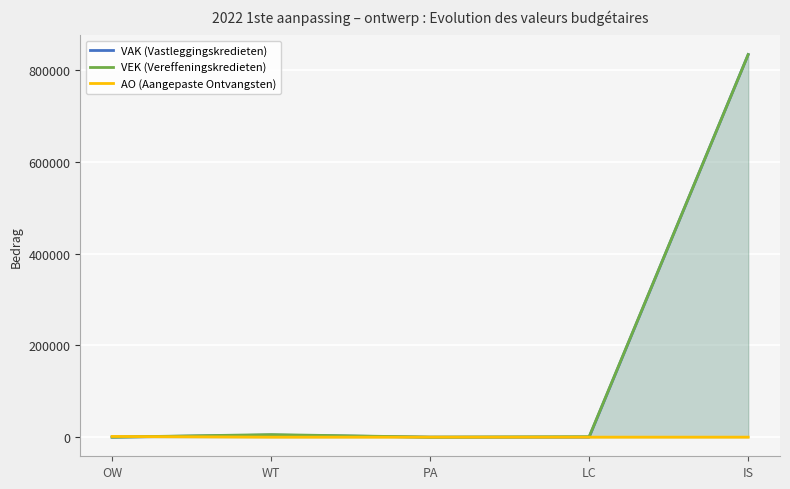

Is it true that AO (Aangepaste Ontvangsten) equals 0 at PA?

True